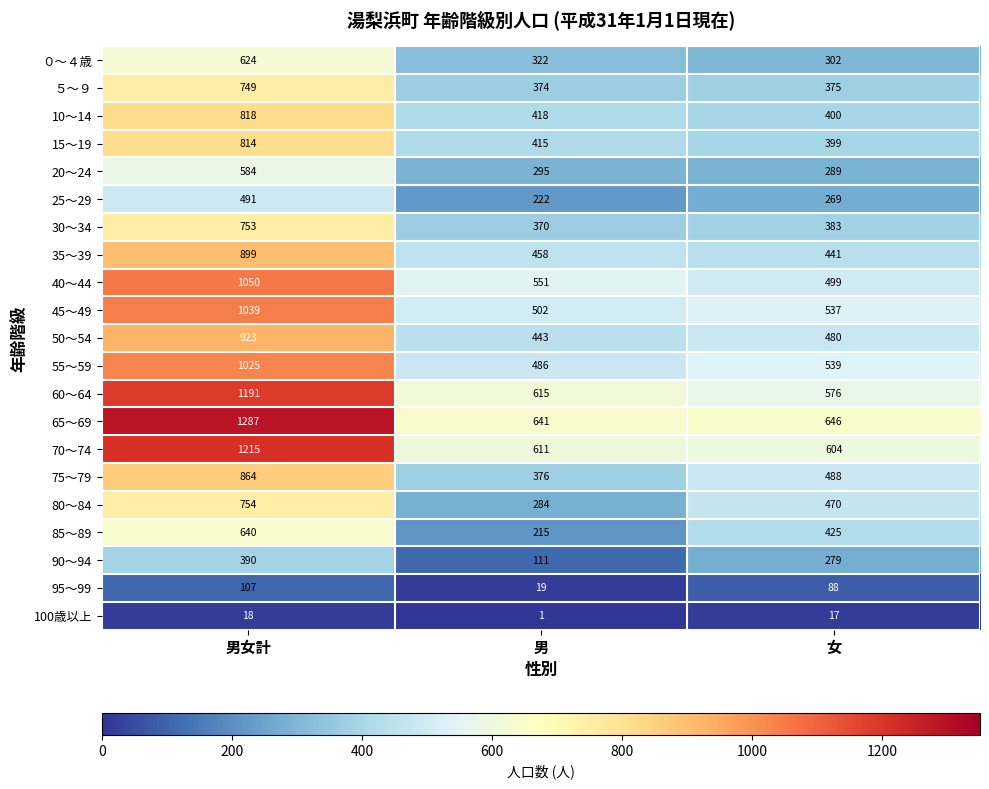

Which series has the largest total across all categories?

65～69